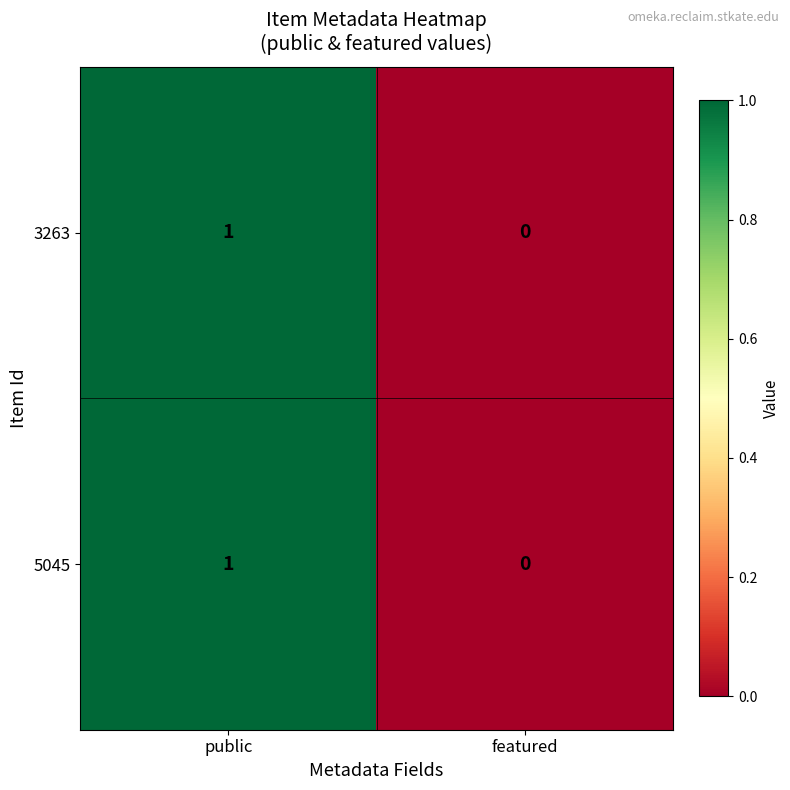

The value of 3263 at featured is 0. True or false?

True